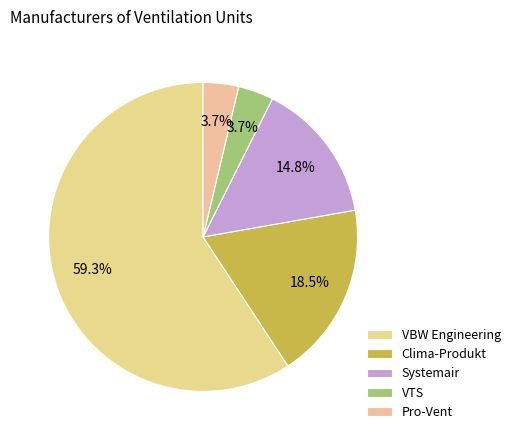

To the nearest percent, what is the average slice percentage?

20%